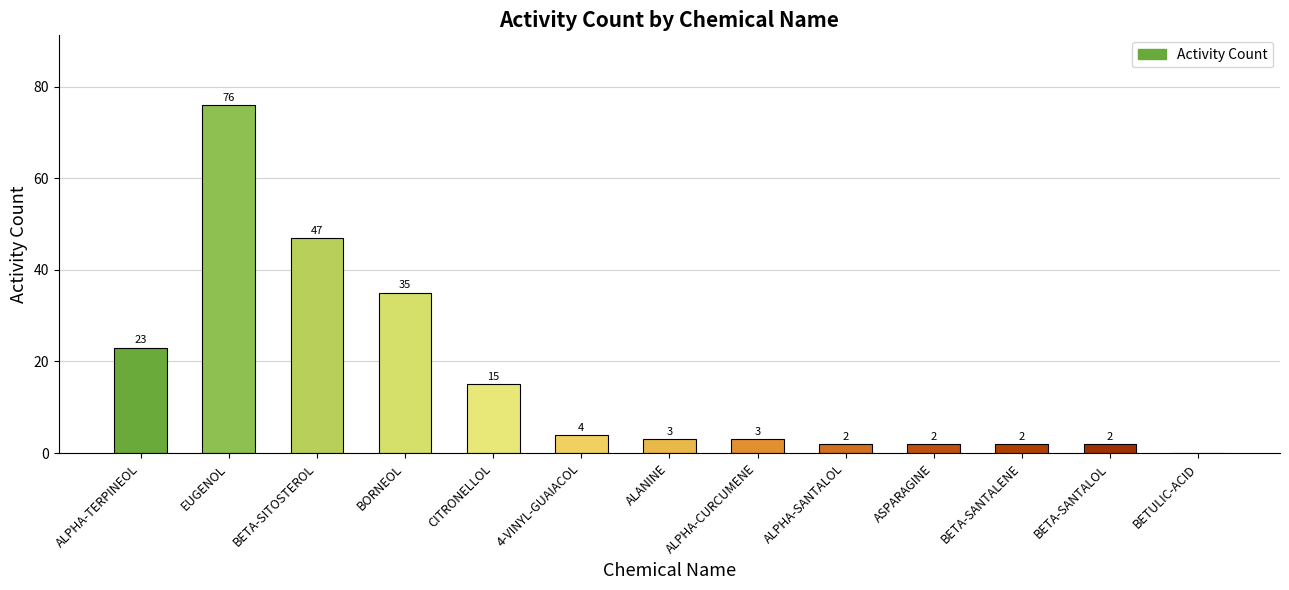

The value at BETULIC-ACID is -36. True or false?

False